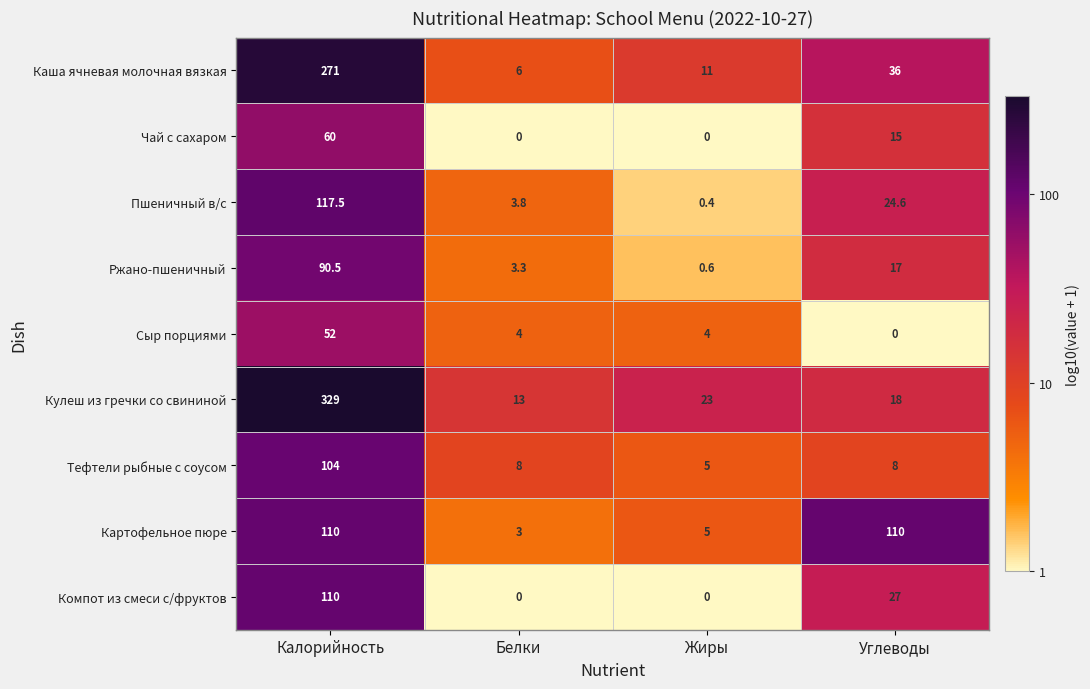

What is the total value across all series at Калорийность?

1244.0